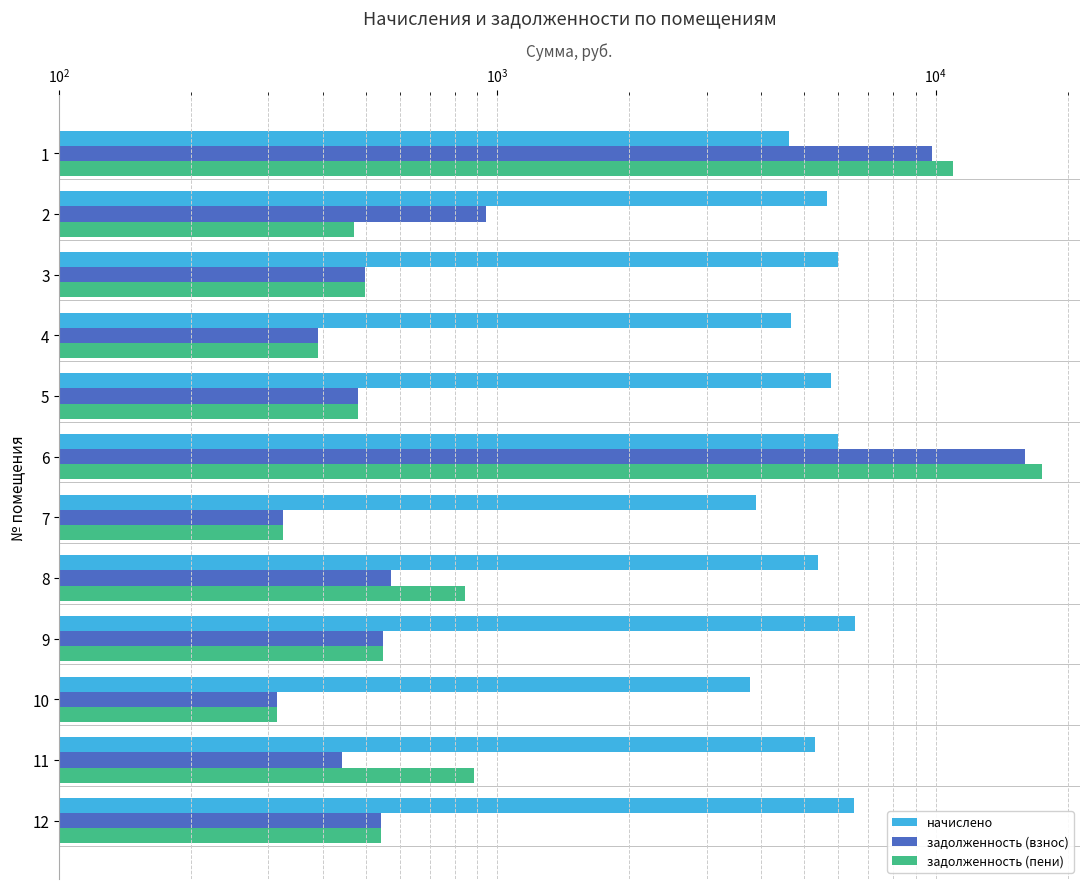

What is the difference between the maximum and minimum values in the задолженность (взнос) series?

15651.6